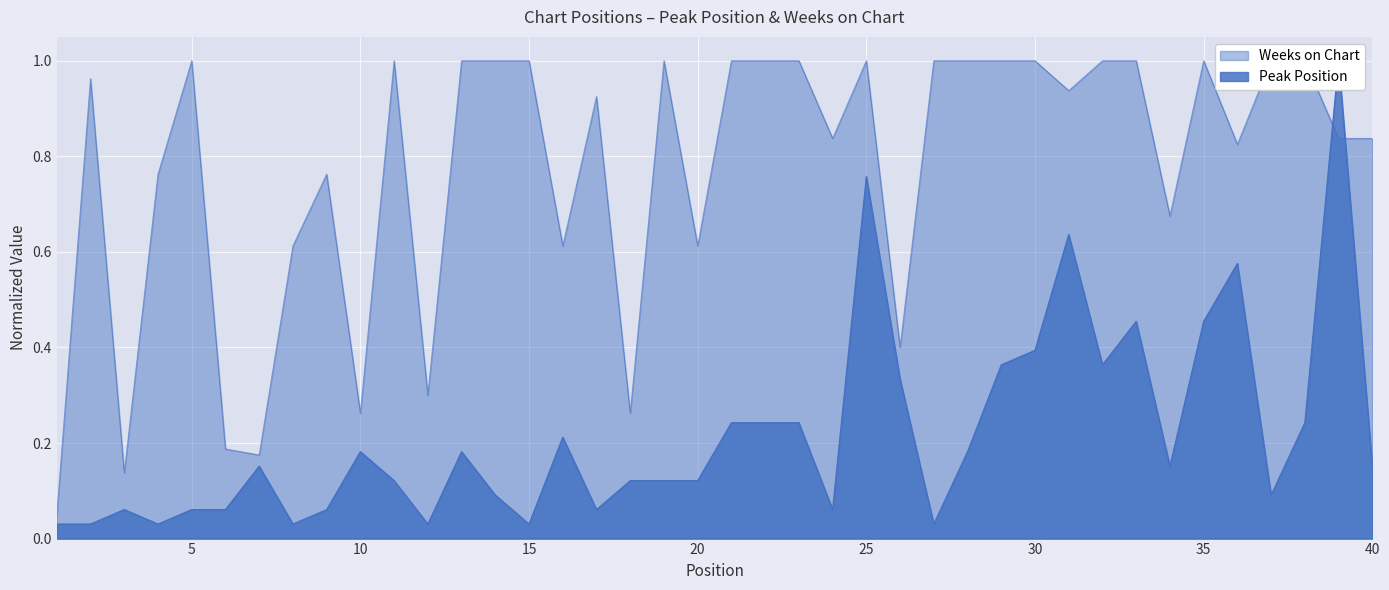

List the series in order of their overall mean, highest first.

Weeks on Chart, Peak Position